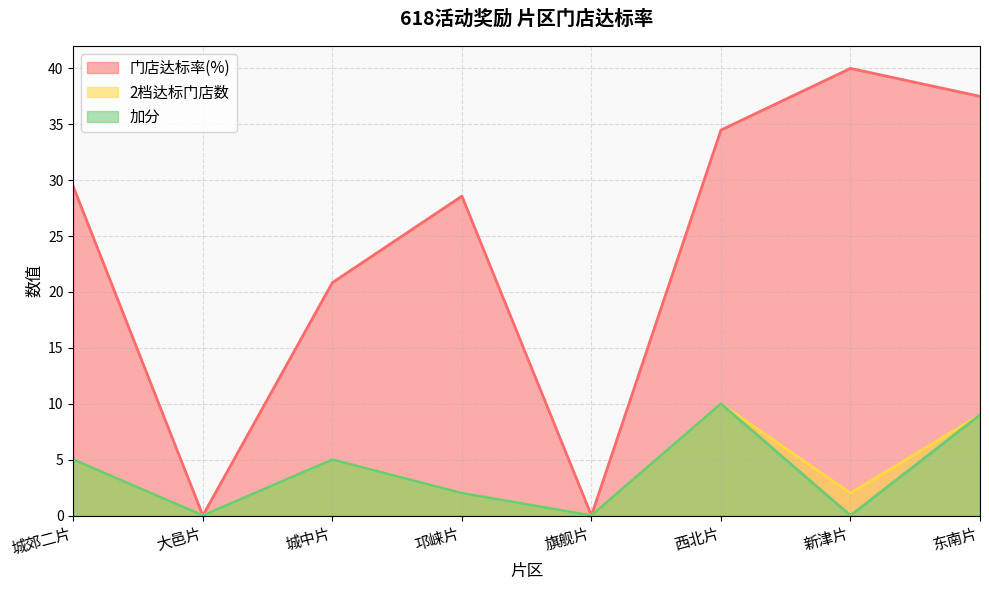

How many data points in 门店达标率 are above 29?

4